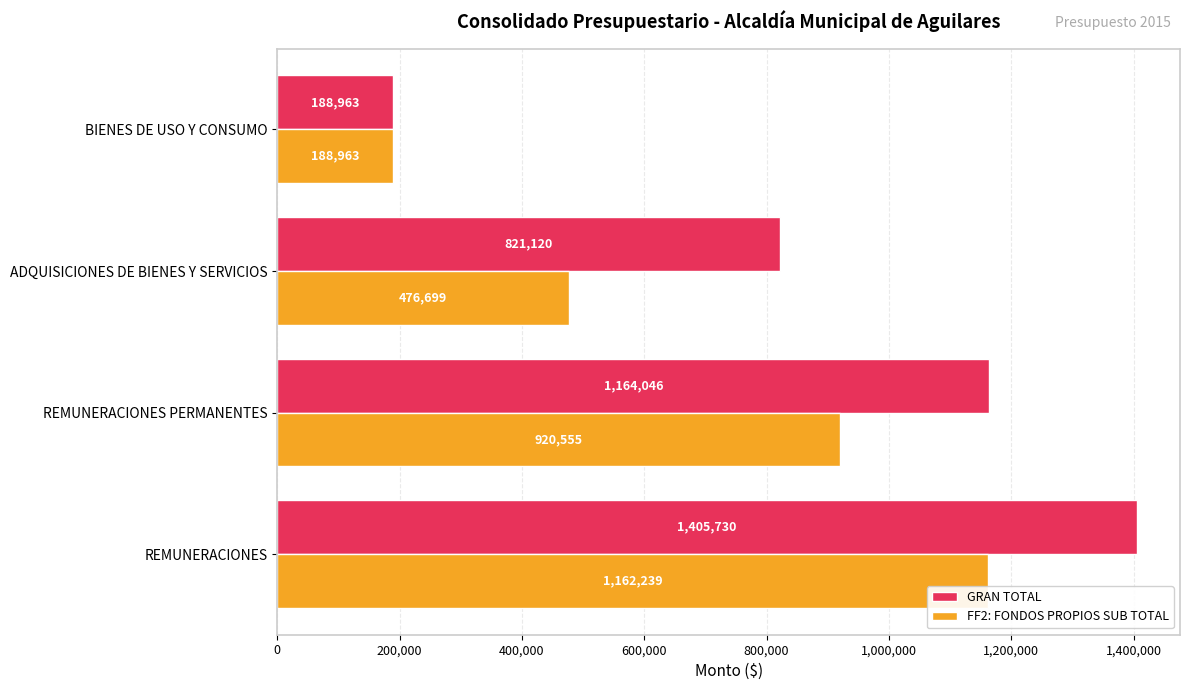

Which series has the widest spread of values?

GRAN TOTAL